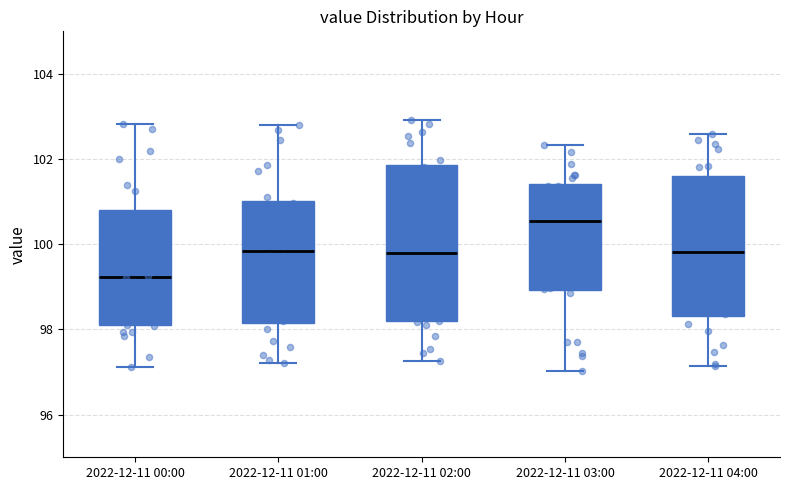

Comparing the boxes themselves (not the whiskers), which one is the tallest?

2022-12-11 02:00